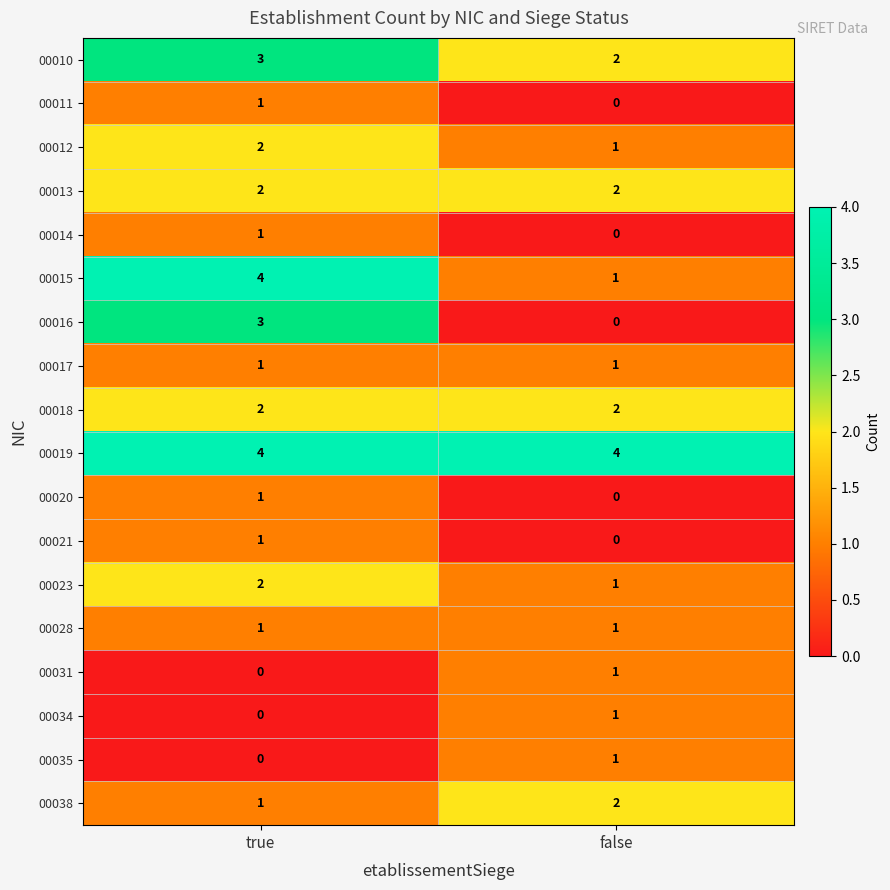

Rank the categories by 00010 value from lowest to highest.

false, true